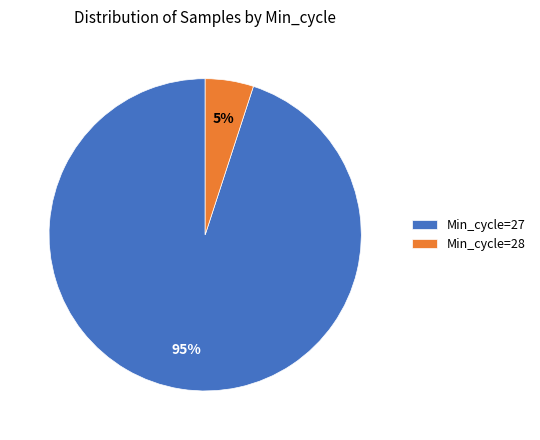

The Min_cycle=28 slice represents 17% of the pie. True or false?

False